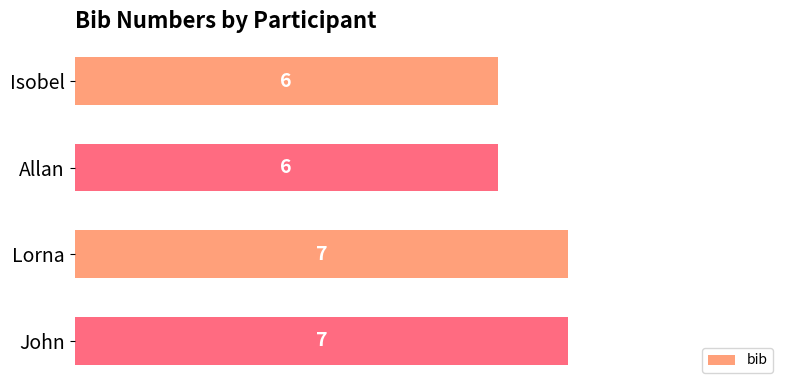

What is the ratio of the value at John to the value at Allan?

1.2